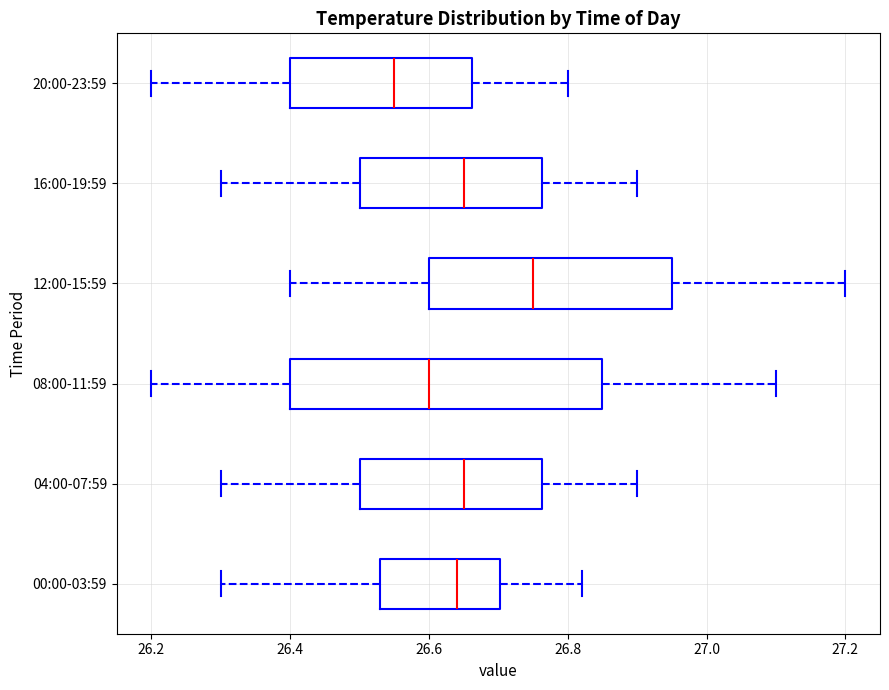

Where is the right edge of the box for 00:00-03:59 on the x-axis? The values are not printed on the chart, so give them approximately, as read against the axis.

26.70